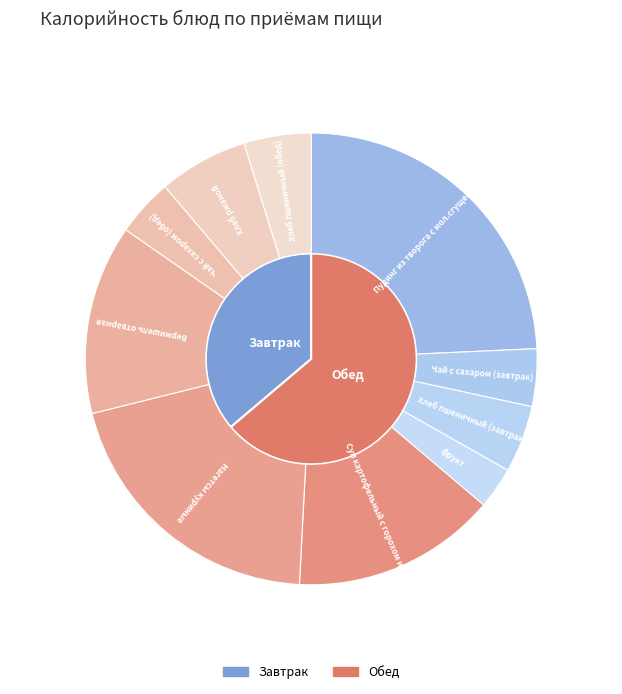

Combined, what portion of the pie is Пудинг из творога с мол.сгущенным and Суп картофельный с горохом и курой?

38.9%